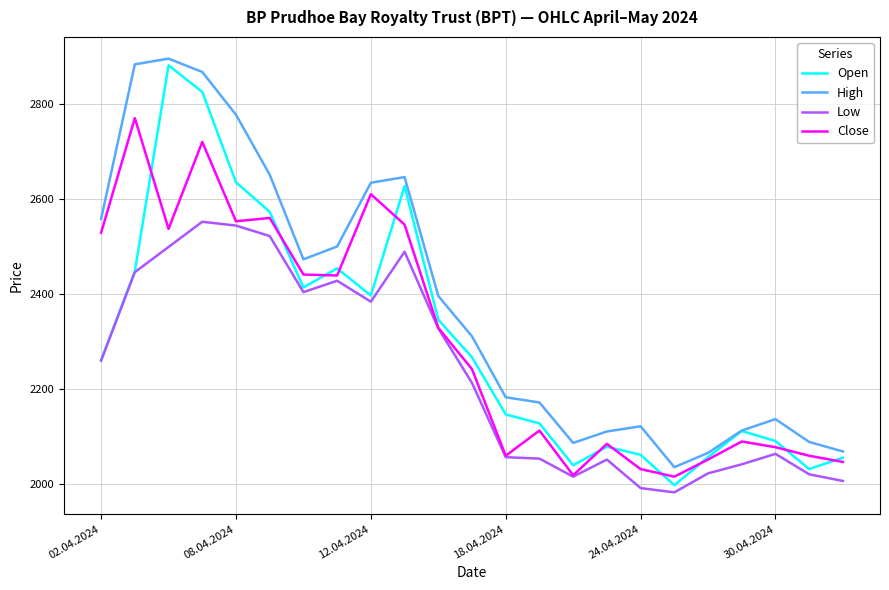

True or false: Open has more than 0 points higher than both neighbors.

True